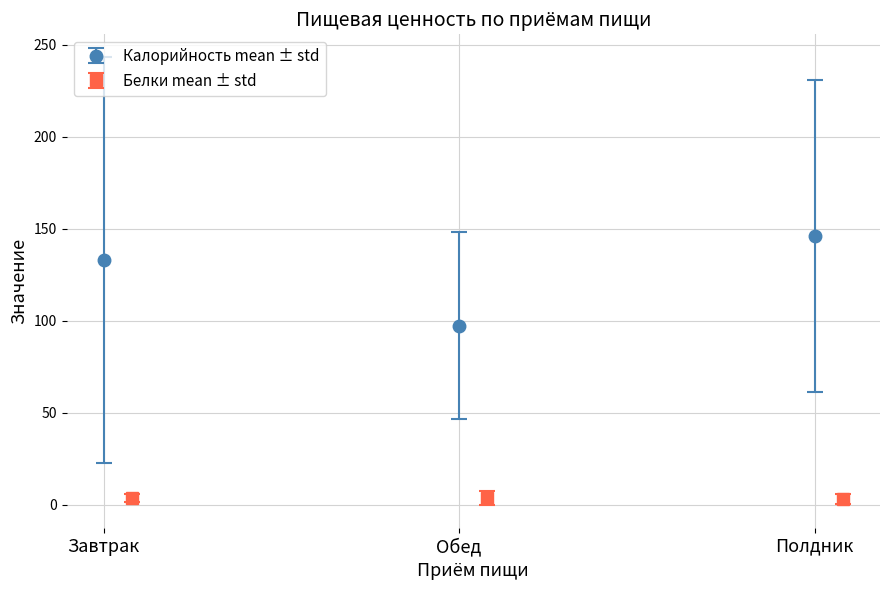

The Калорийность mean ± std series shows 51.9 at Завтрак. True or false?

False